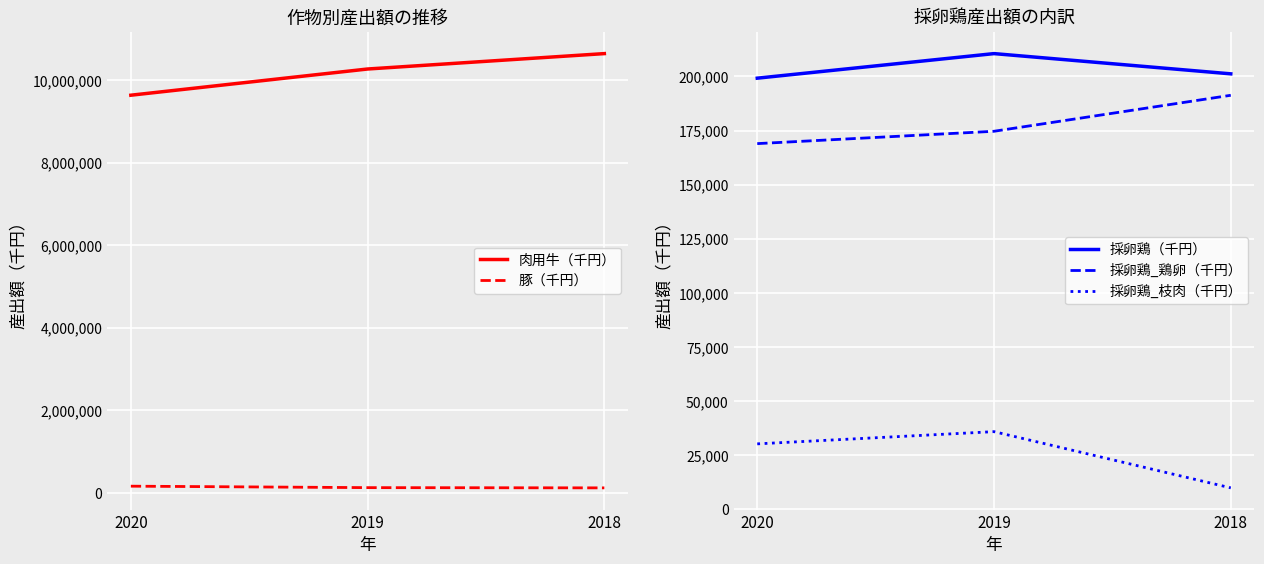

At 2020, list the series in order from smallest to largest.

採卵鶏_枝肉（千円）, 豚（千円）, 採卵鶏_鶏卵（千円）, 採卵鶏（千円）, 肉用牛（千円）